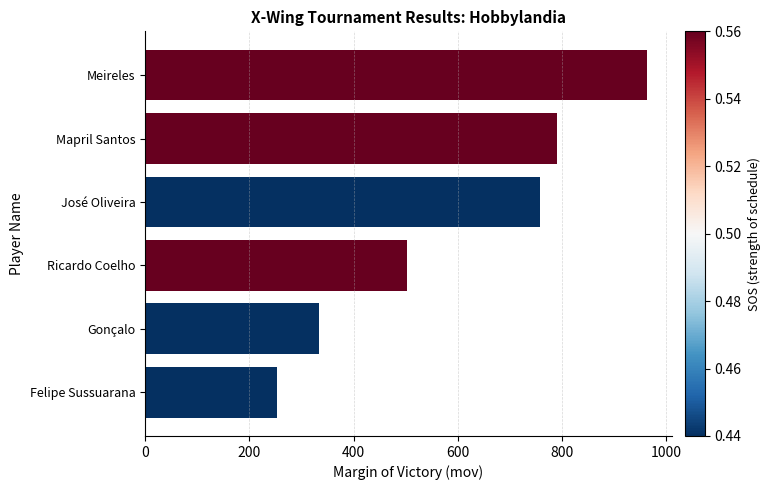

Which category has the lowest value across all series?

Felipe Sussuarana